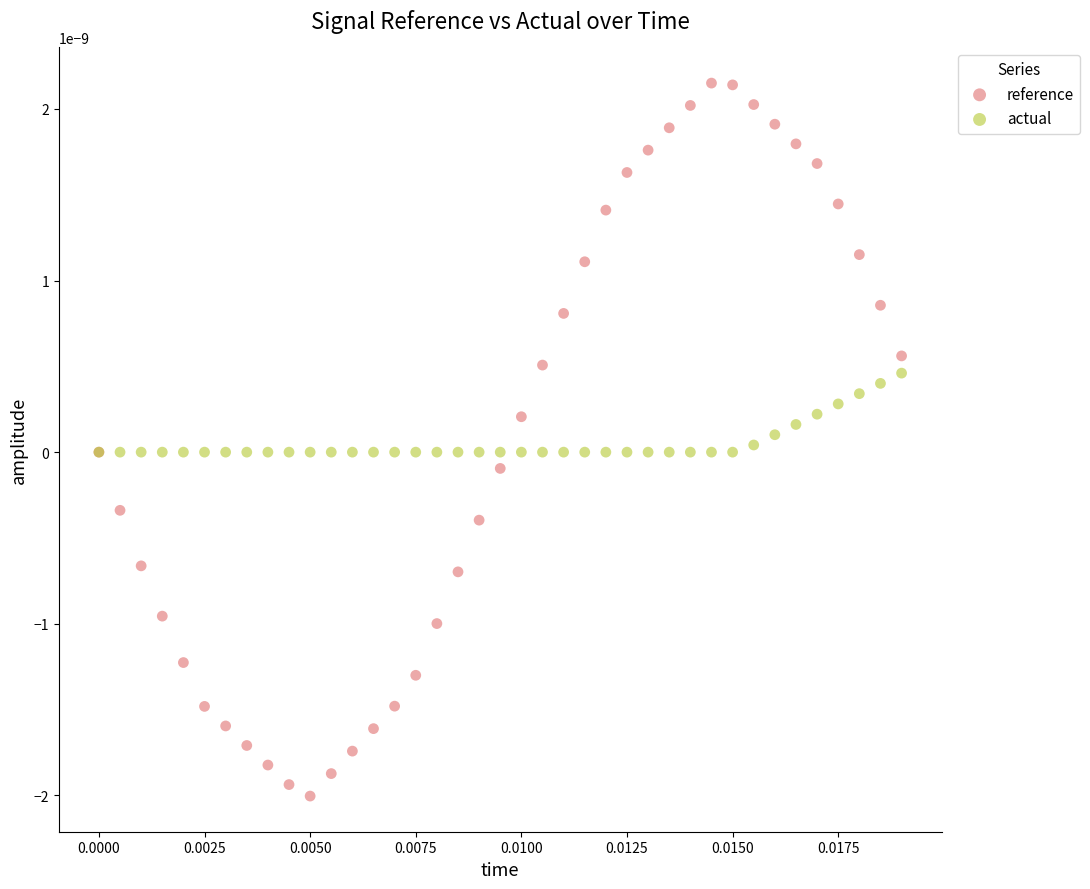

Which series contains the lowest Y value?

reference